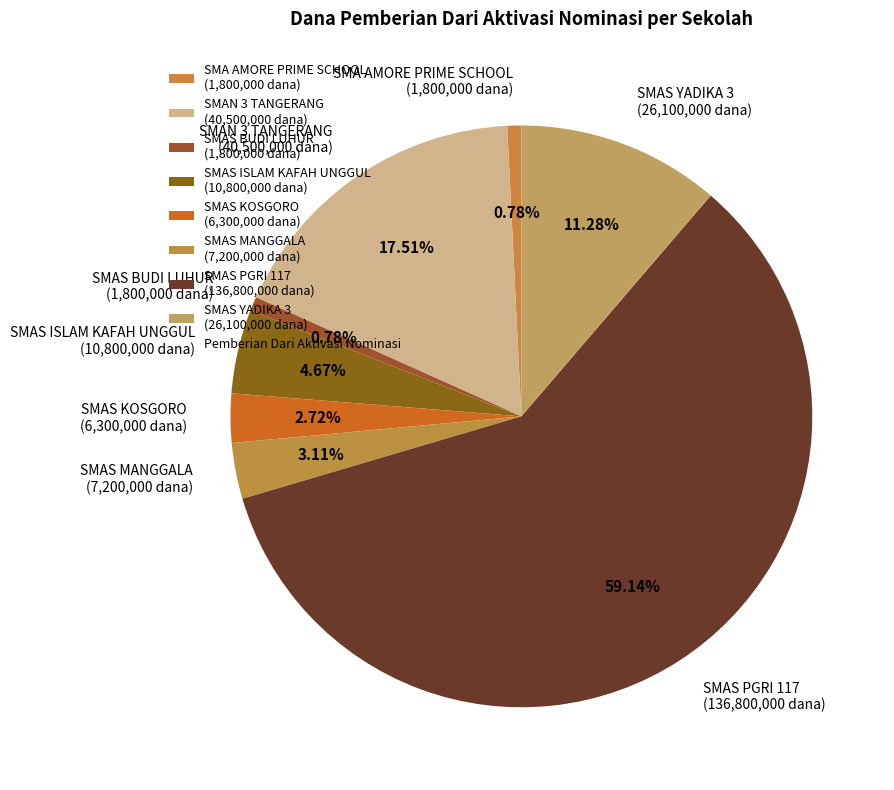

Do SMAS ISLAM KAFAH UNGGUL (10,800,000 dana) and SMA AMORE PRIME SCHOOL (1,800,000 dana) together represent more than half of the pie?

No